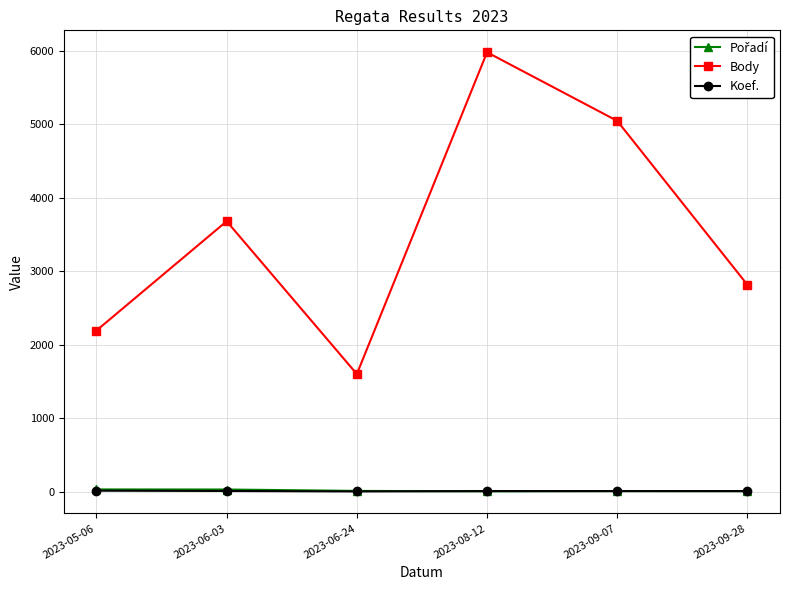

What is the label of the 4th point from the right?

2023-06-24